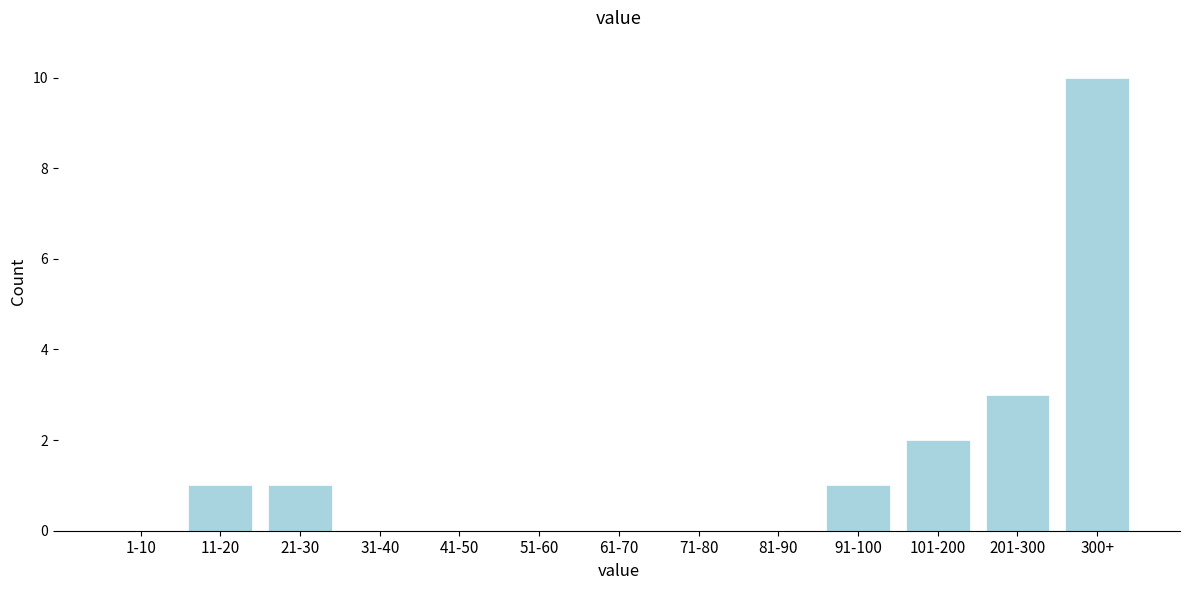

Reading left to right, list all the values displayed in this chart.

1-10=0	11-20=1	21-30=1	31-40=0	41-50=0	51-60=0	61-70=0	71-80=0	81-90=0	91-100=1	101-200=2	201-300=3	300+=10